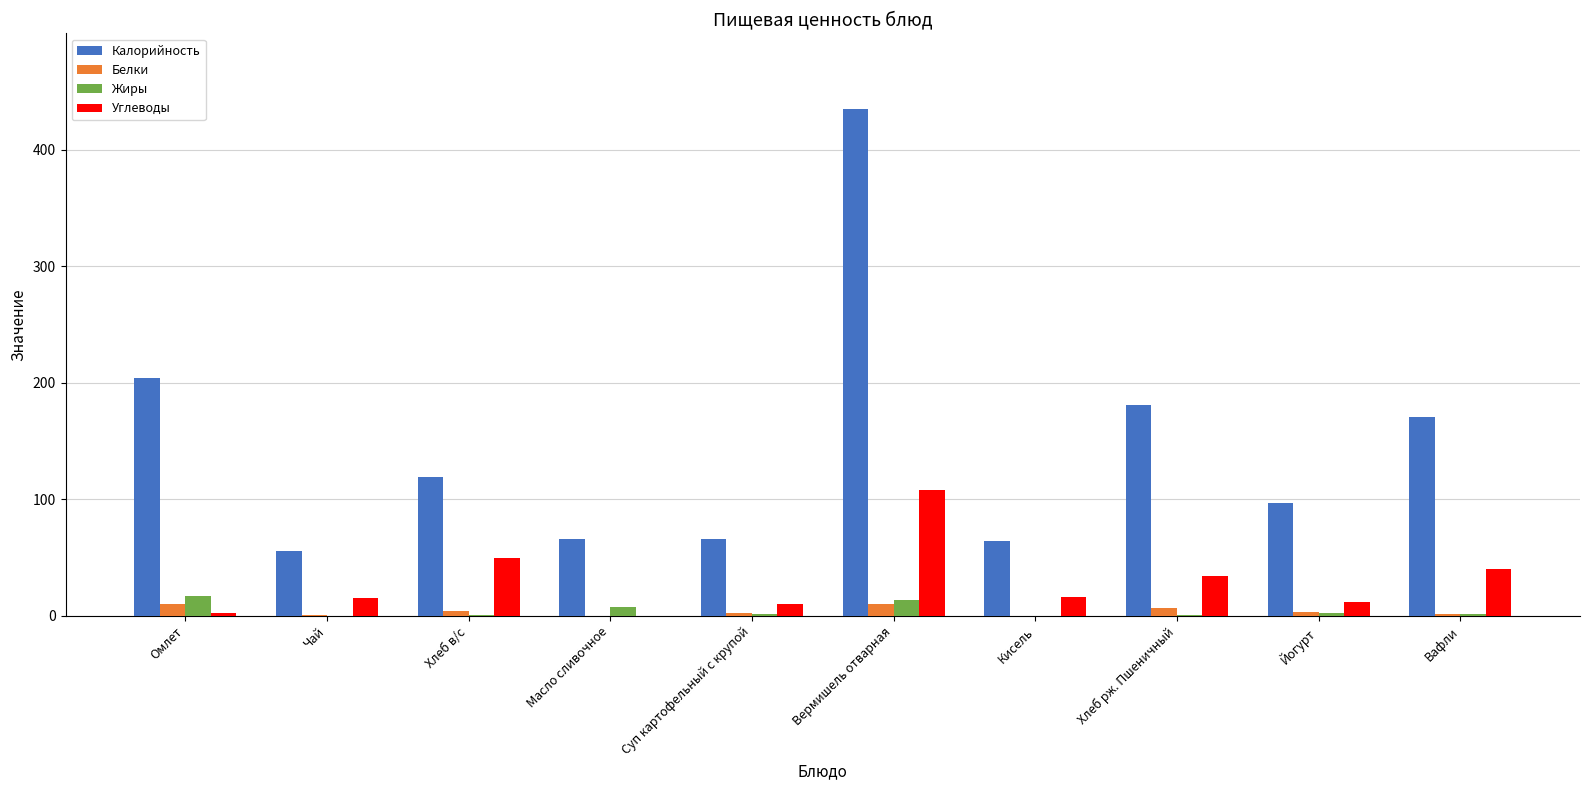

Is the value of Жиры at Масло сливочное greater than the value of Калорийность at Кисель?

No